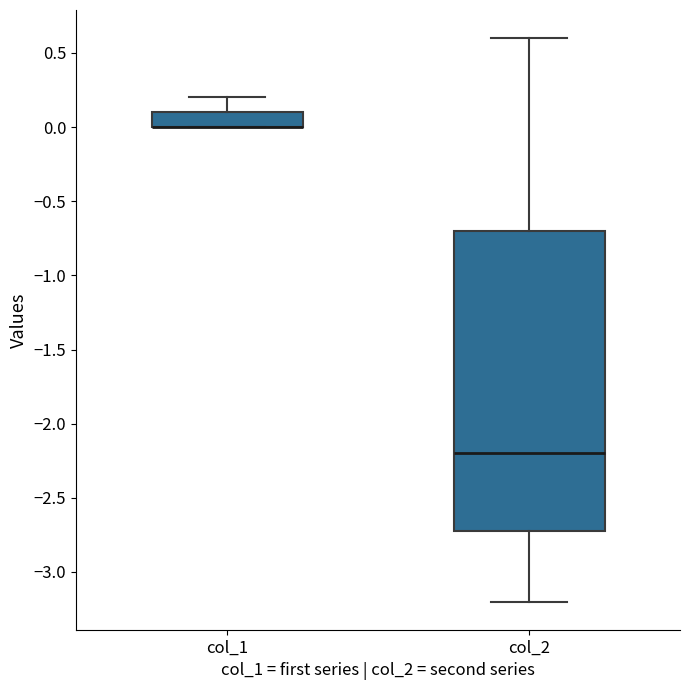

Reading left to right, transcribe this box plot: for each box, give where its median line is, the range the box spans, and where its two whiskers end, as read against the y-axis. The values are not printed on the chart, so give them approximately, as read against the axis.

col_1: median 0.0 (drawn on the box's lower edge), box 0.0 to 0.1, whiskers 0.0 to 0.2
col_2: median -2.2, box -2.7 to -0.7, whiskers -3.2 to 0.6